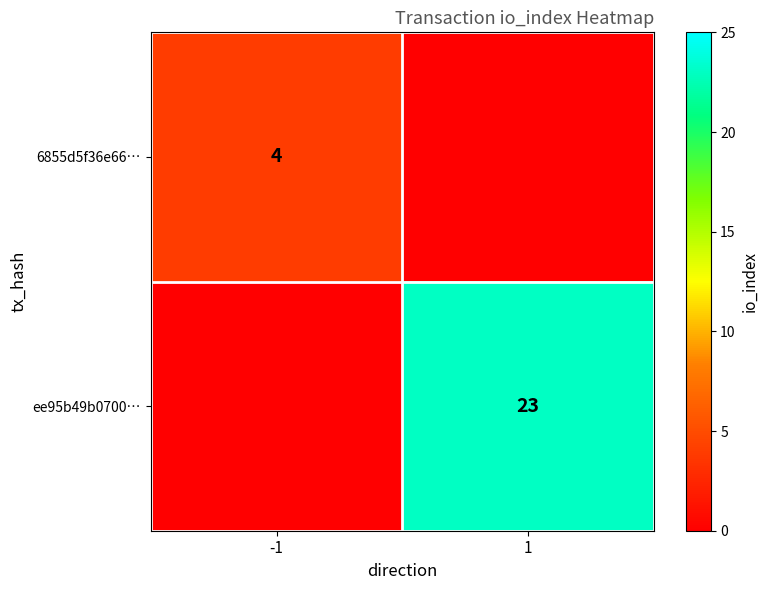

The value of 6855d5f36e66… at -1 is 4. True or false?

True